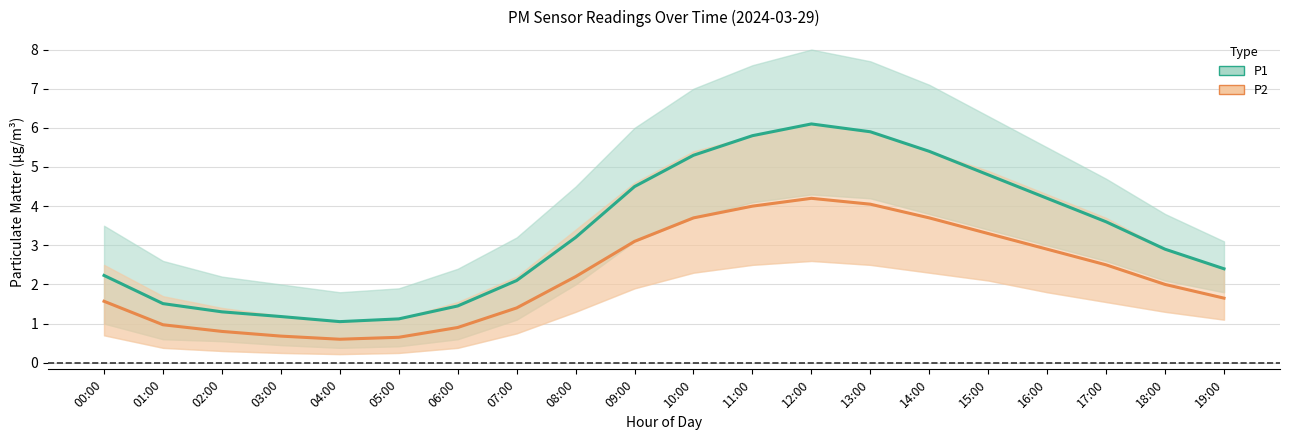

What is the label of the 13th point from the left?

12:00